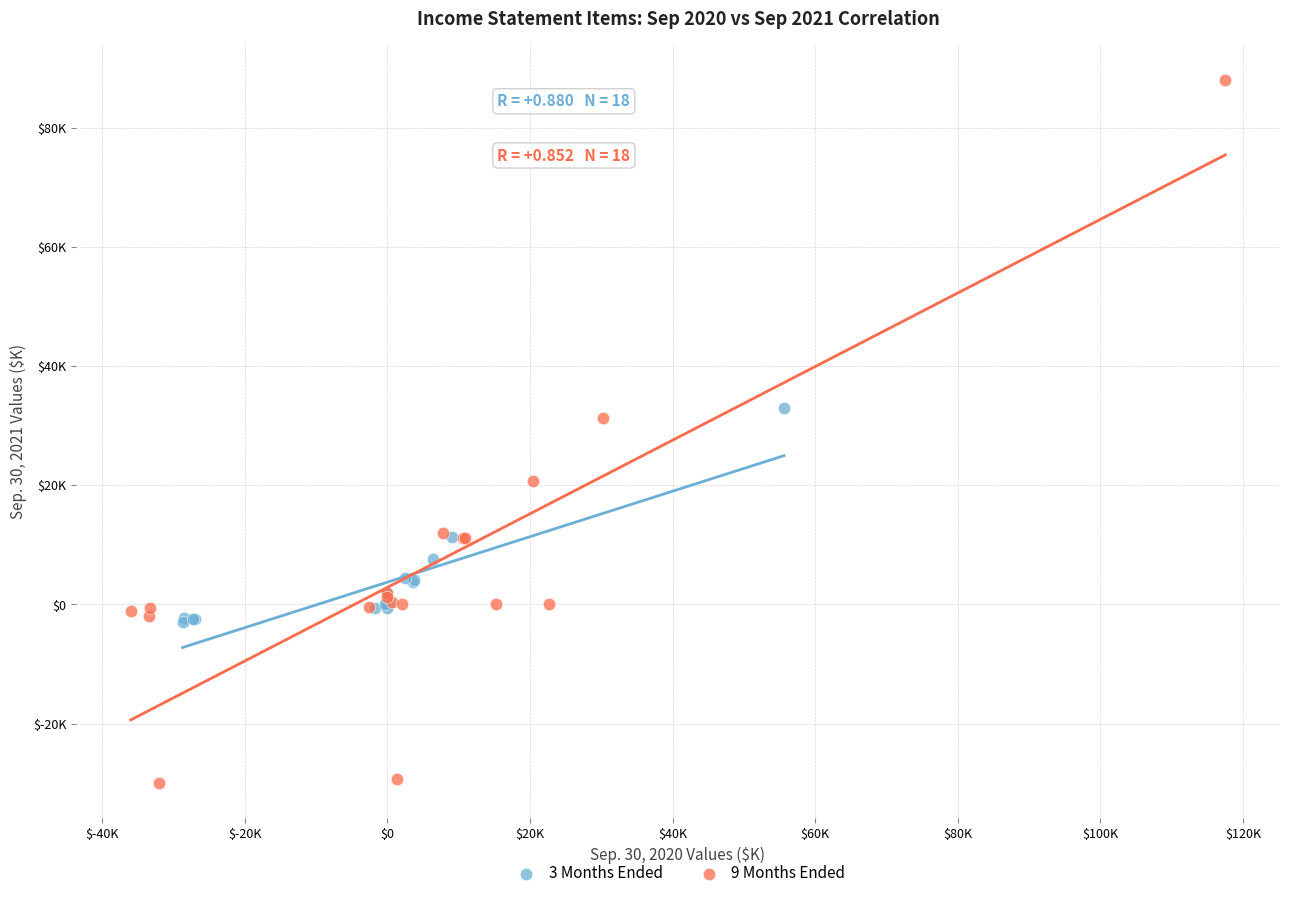

What are all the series names shown in the legend?

3 Months Ended, 9 Months Ended